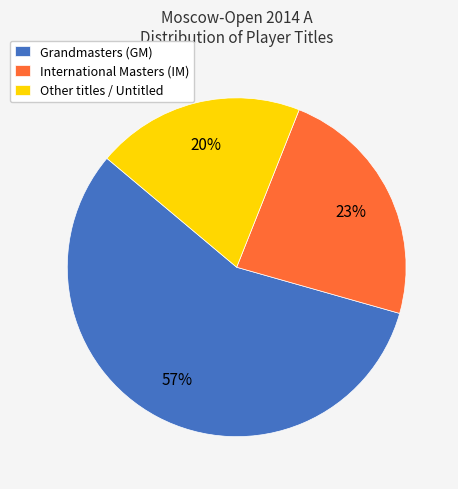

What is the smallest slice in the pie chart?

Other titles / Untitled